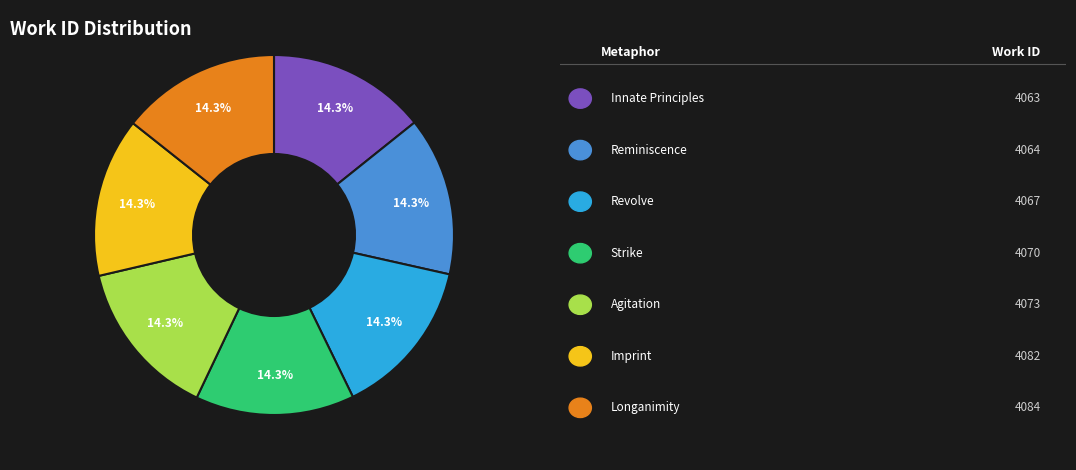

How many segments does this pie chart have?

7